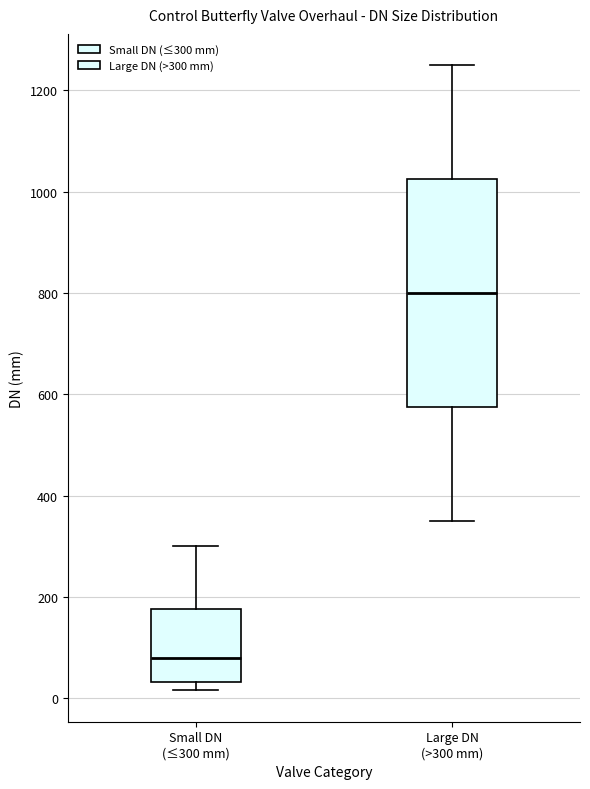

Reading left to right, read every box against the y-axis: the position of its median line, the range the box covers, and the ends of its whiskers. The values are not printed on the chart, so give them approximately, as read against the axis.

Small DN (≤300 mm): median 80, box 40 to 180, whiskers 20 to 300
Large DN (>300 mm): median 800, box 580 to 1020, whiskers 360 to 1260